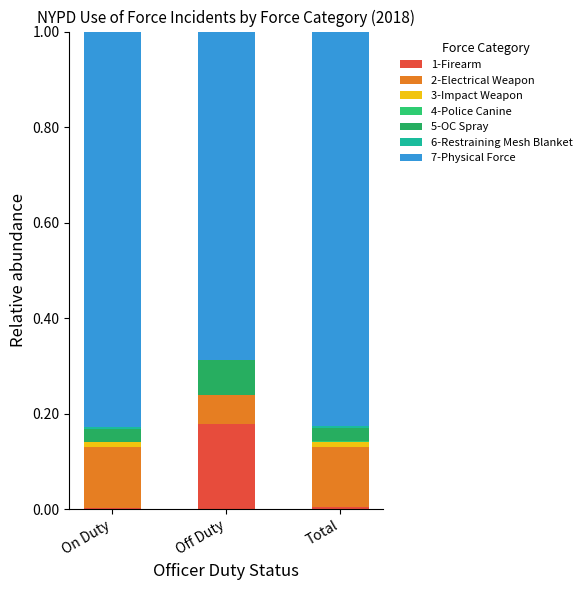

What is the label of the 2nd bar from the right?

Off Duty